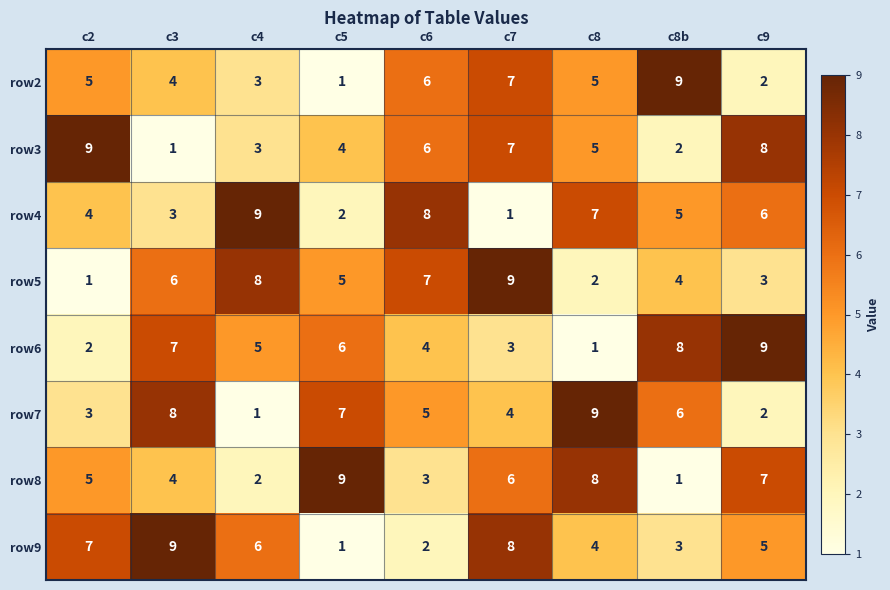

The row3 series shows 6 at c5. True or false?

False